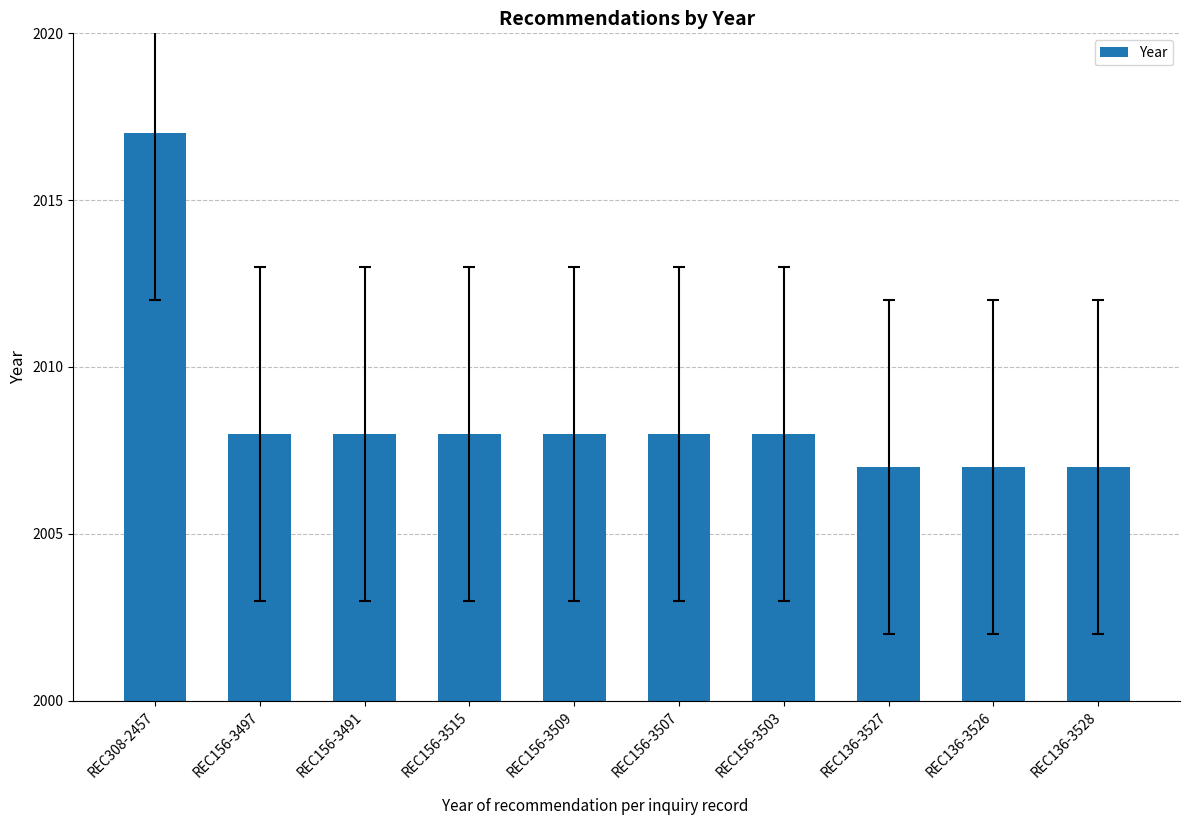

What is the greatest value displayed?

2017